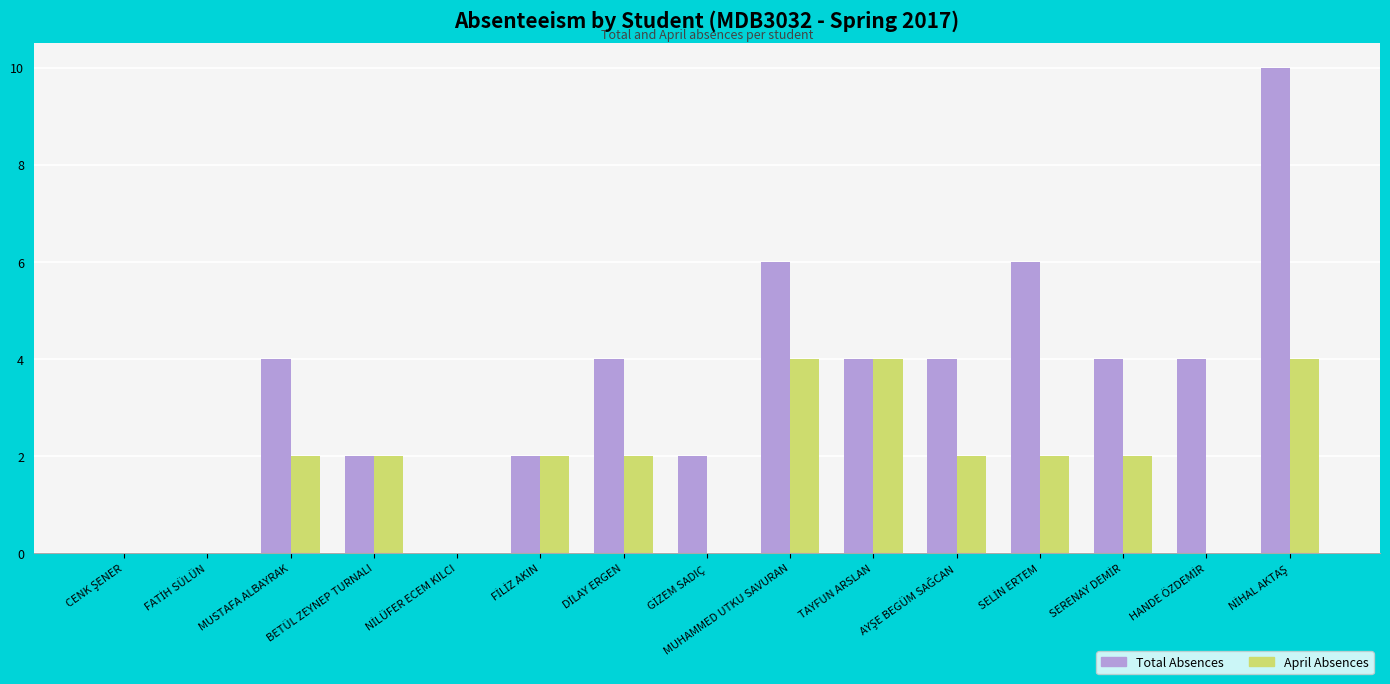

What is the greatest value displayed?

10